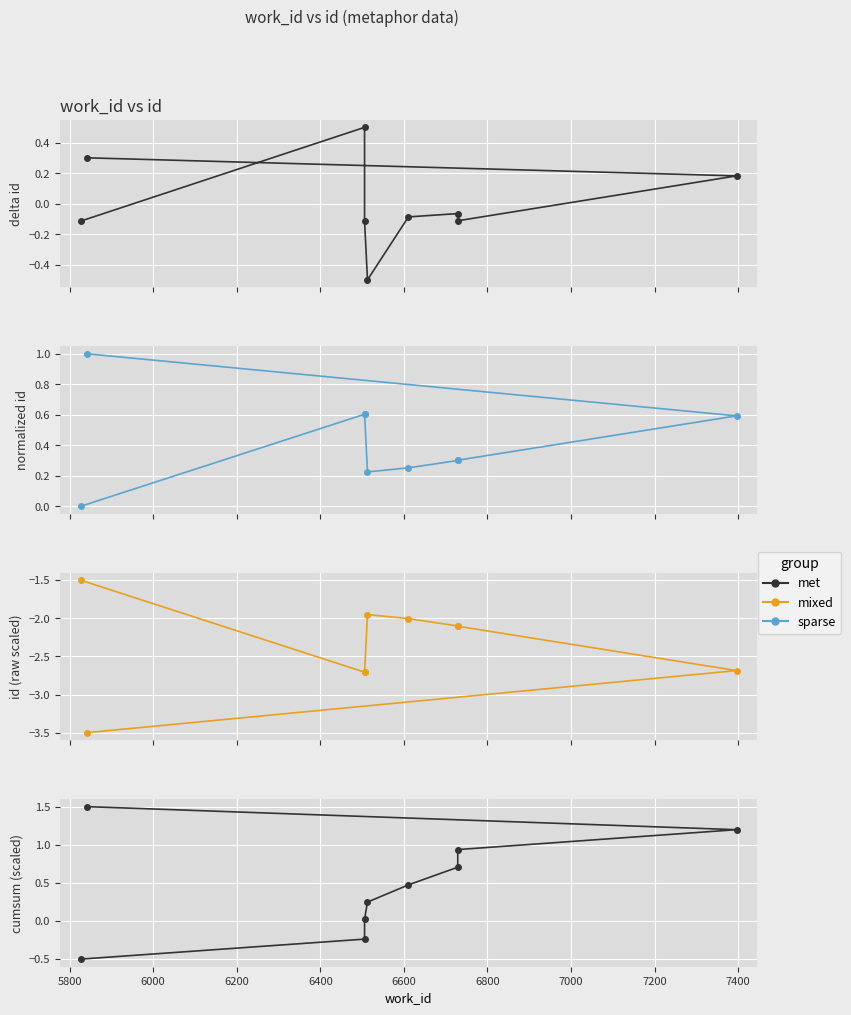

What is the highest value of the mixed series?

-1.5